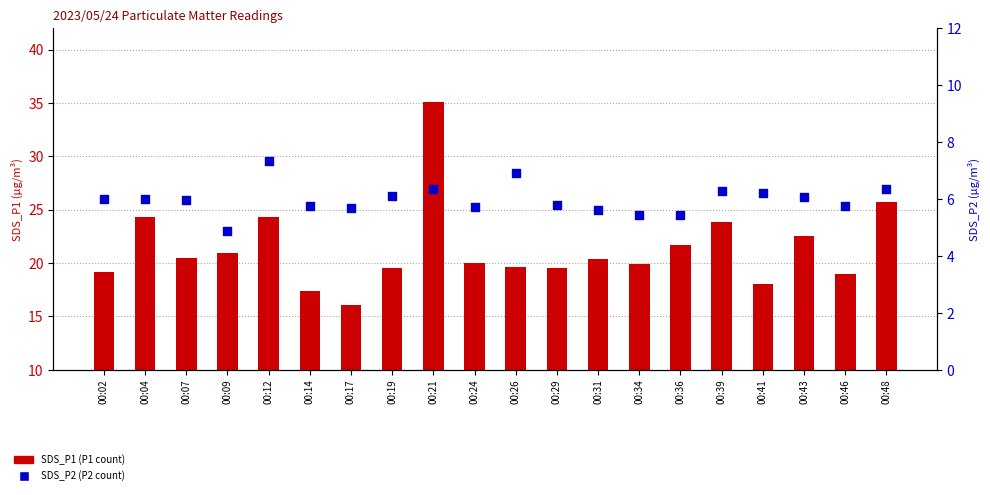

At which category is the sum across all series the highest?

00:21